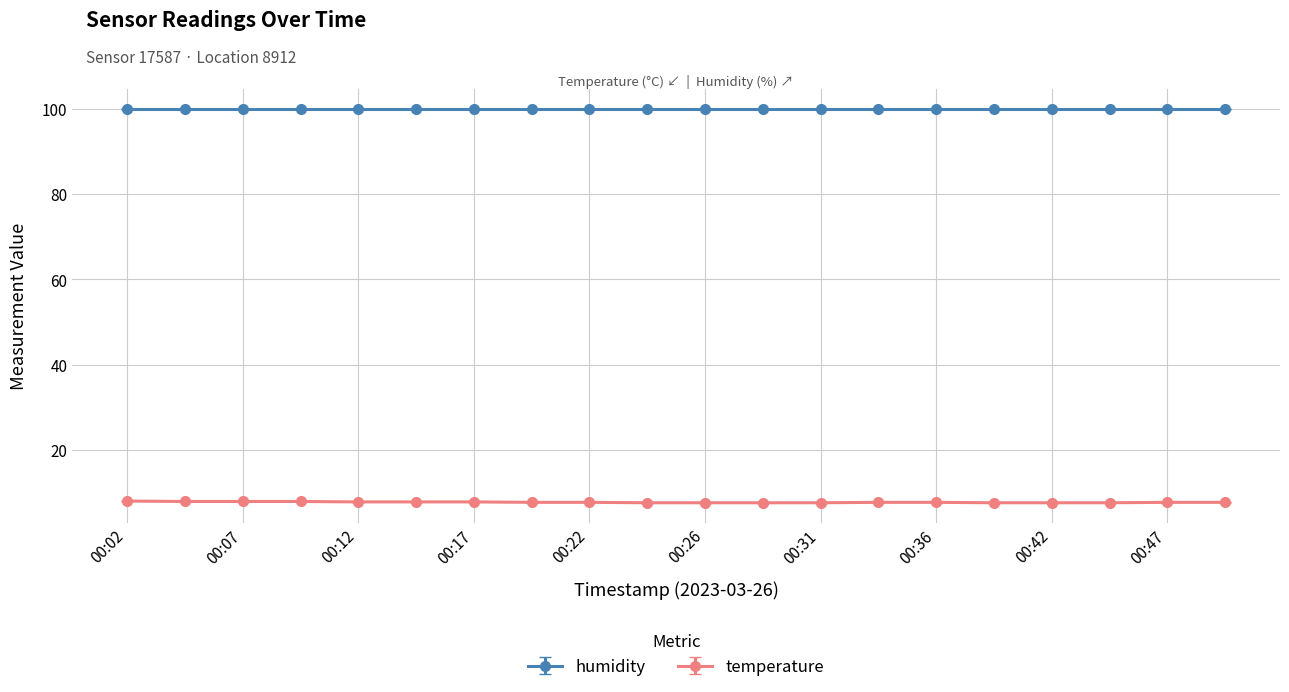

What is the sum of all temperature values?

154.5